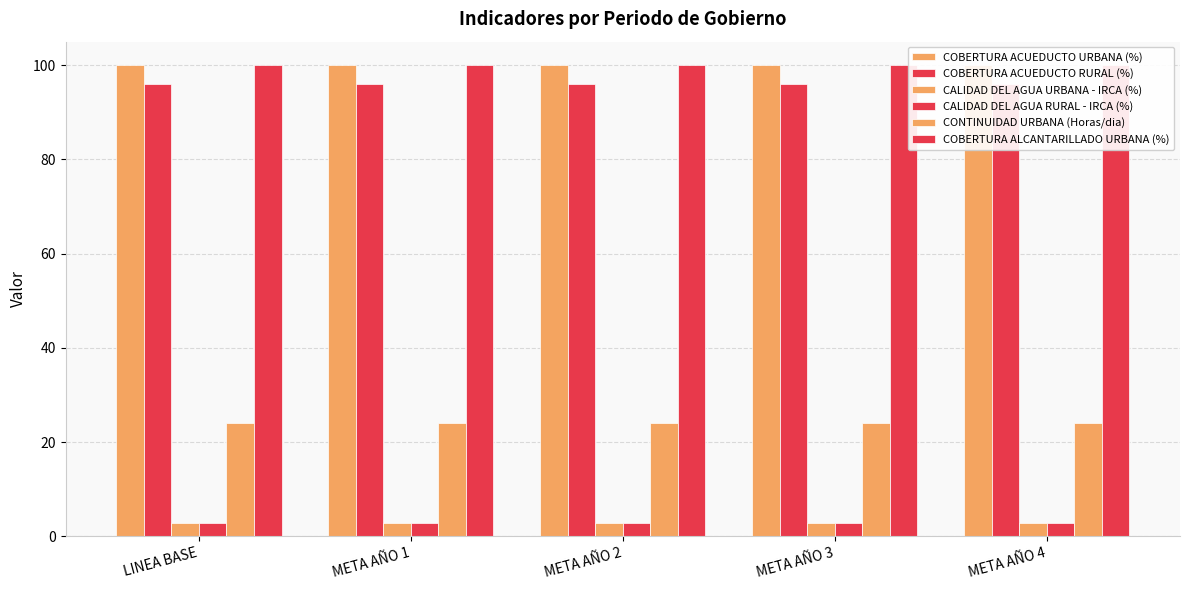

Are the bars grouped side by side (vs. stacked)?

Yes